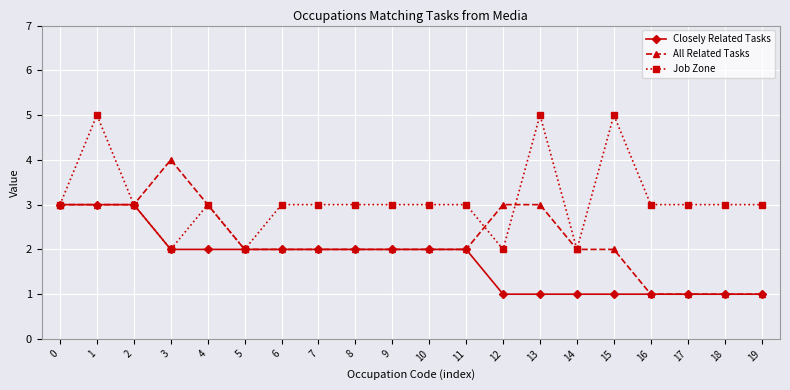

What is the value of the Closely Related Tasks point at the 16th from the left?

1